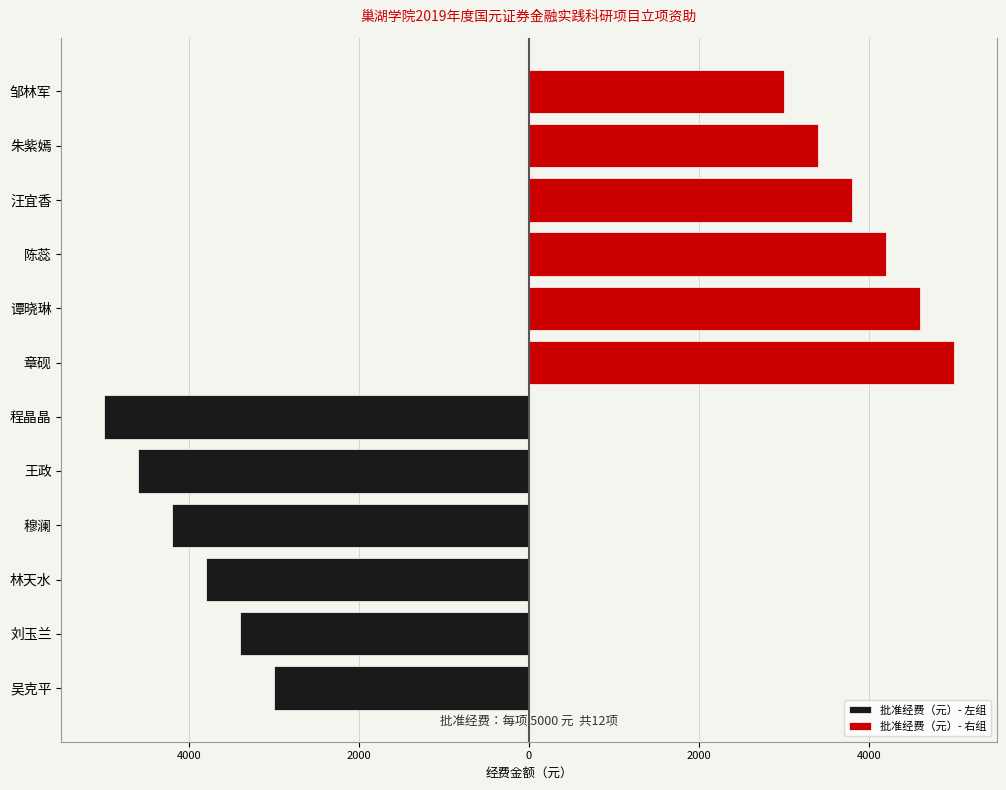

Between 6000 and 2000, which series saw the biggest shift?

批准经费（元）- 右组